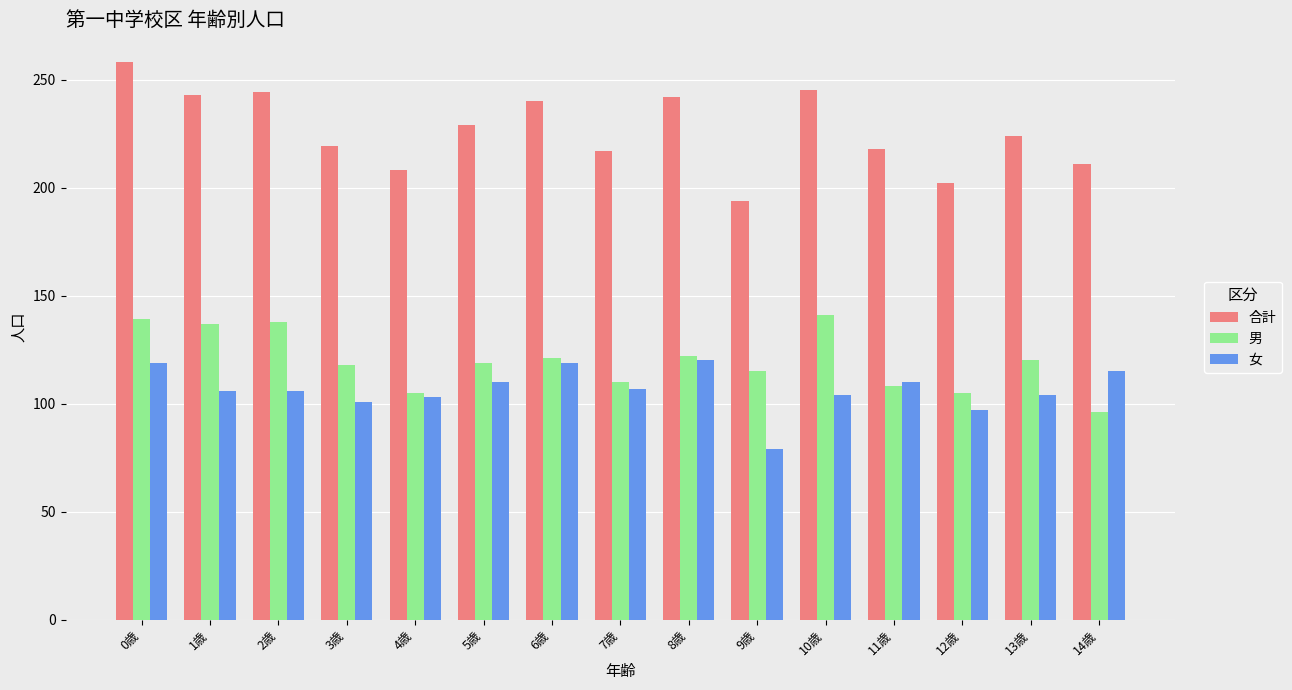

Is it true that 男 equals 108 at 11歳?

True